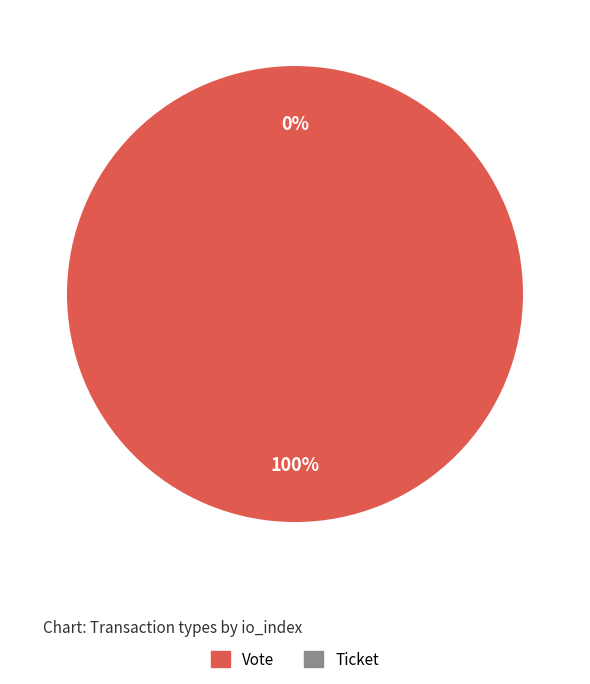

Which slice is the largest?

Vote